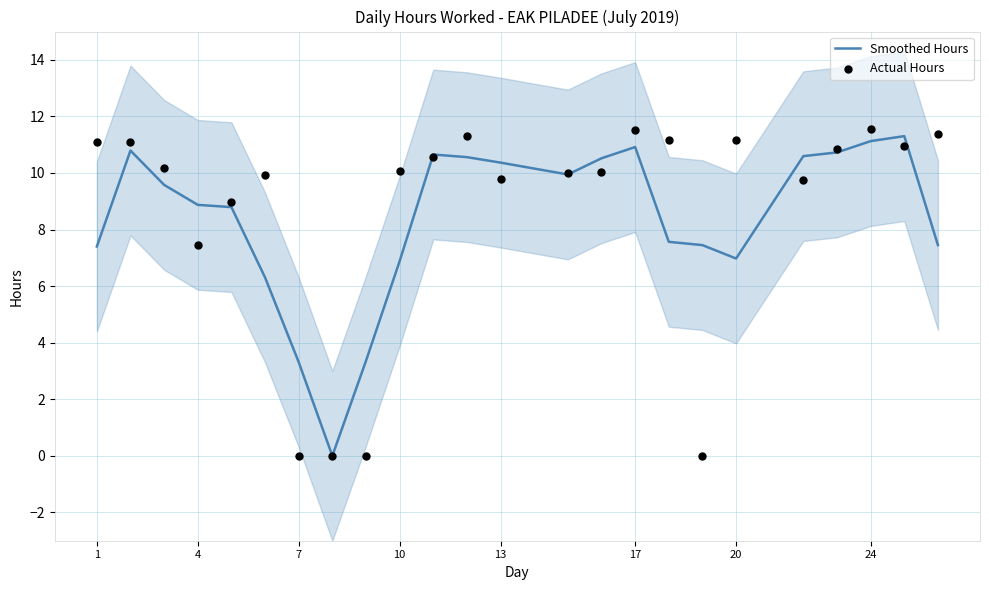

What are all the series names shown in the legend?

Smoothed Hours, Actual Hours